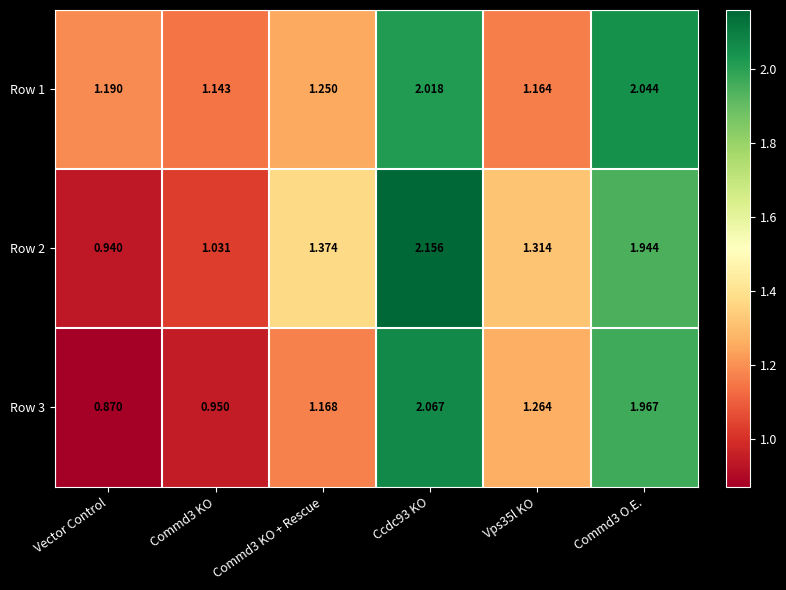

At how many categories does at least one series exceed 1?

6